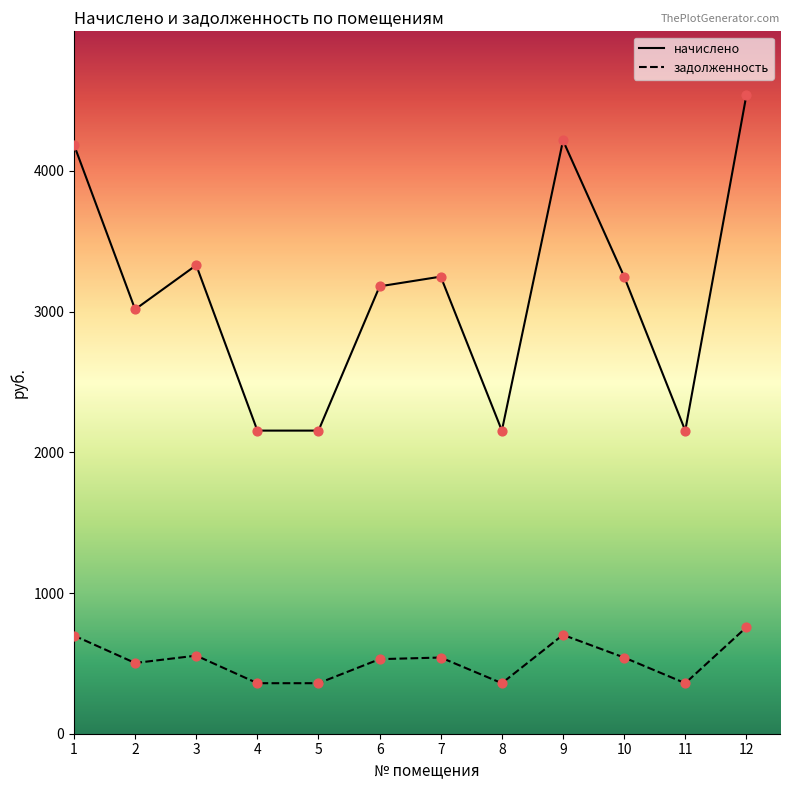

What is the difference between the highest and lowest values at 1?

3488.4